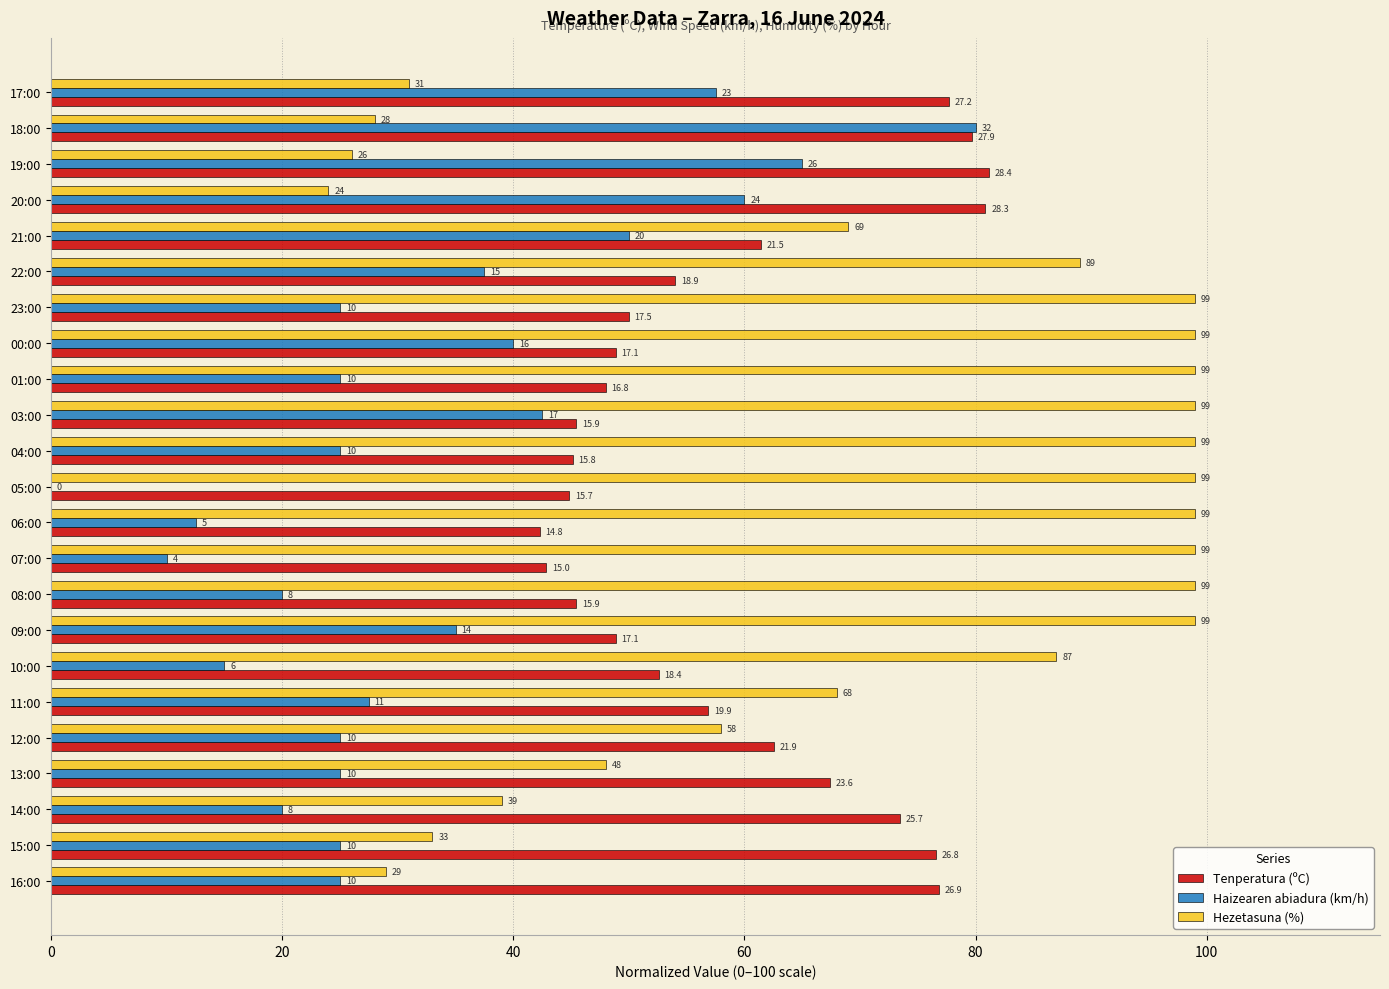

Which series has the largest range (max minus min)?

Haizearen abiadura (km/h)